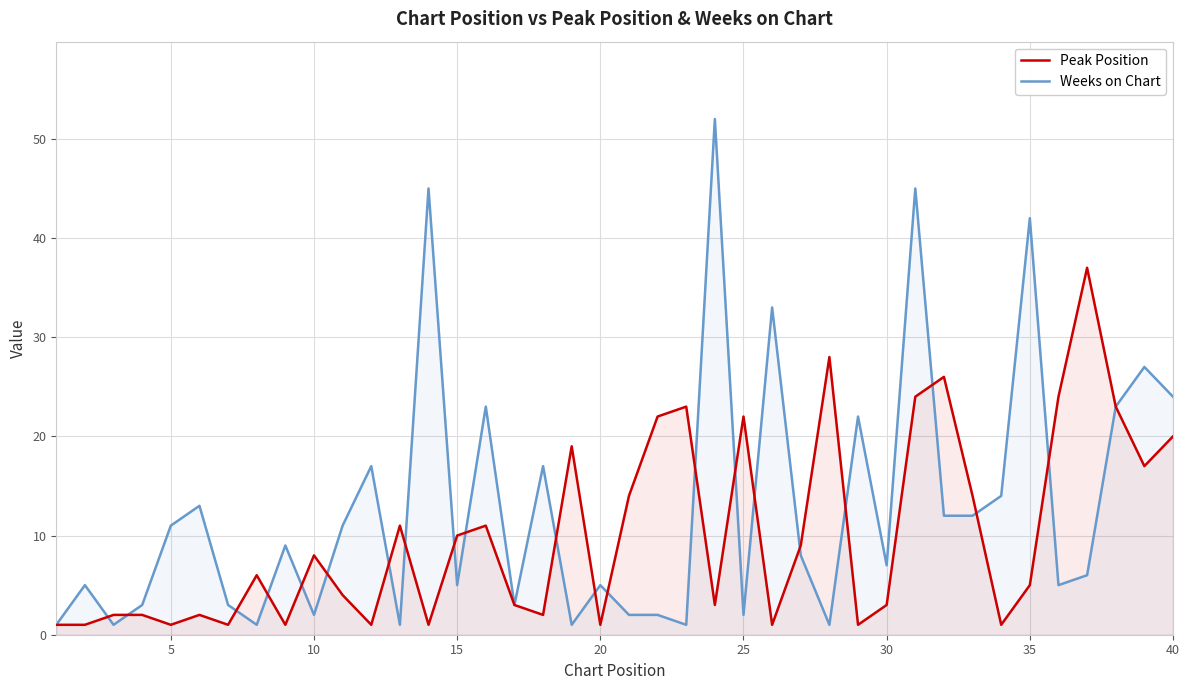

What is the difference between the highest and lowest values at 15?

5